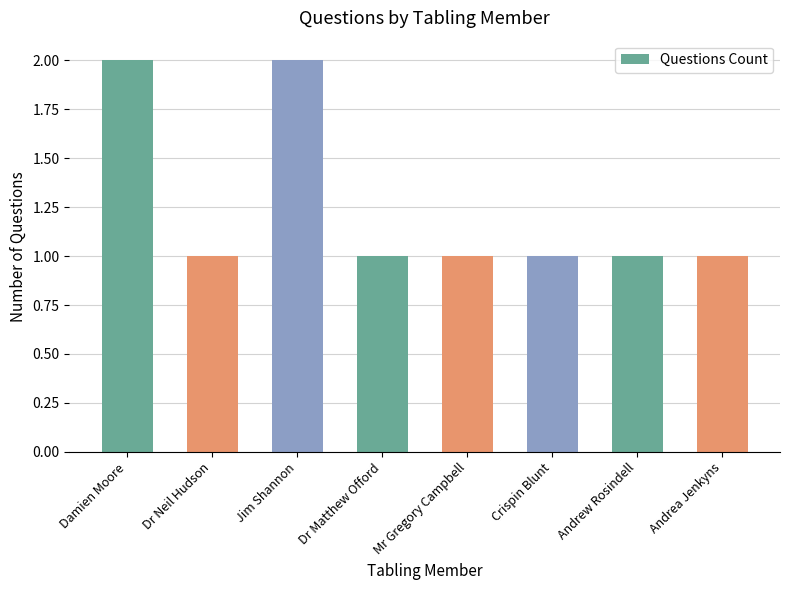

Read the value at Dr Matthew Offord.

1